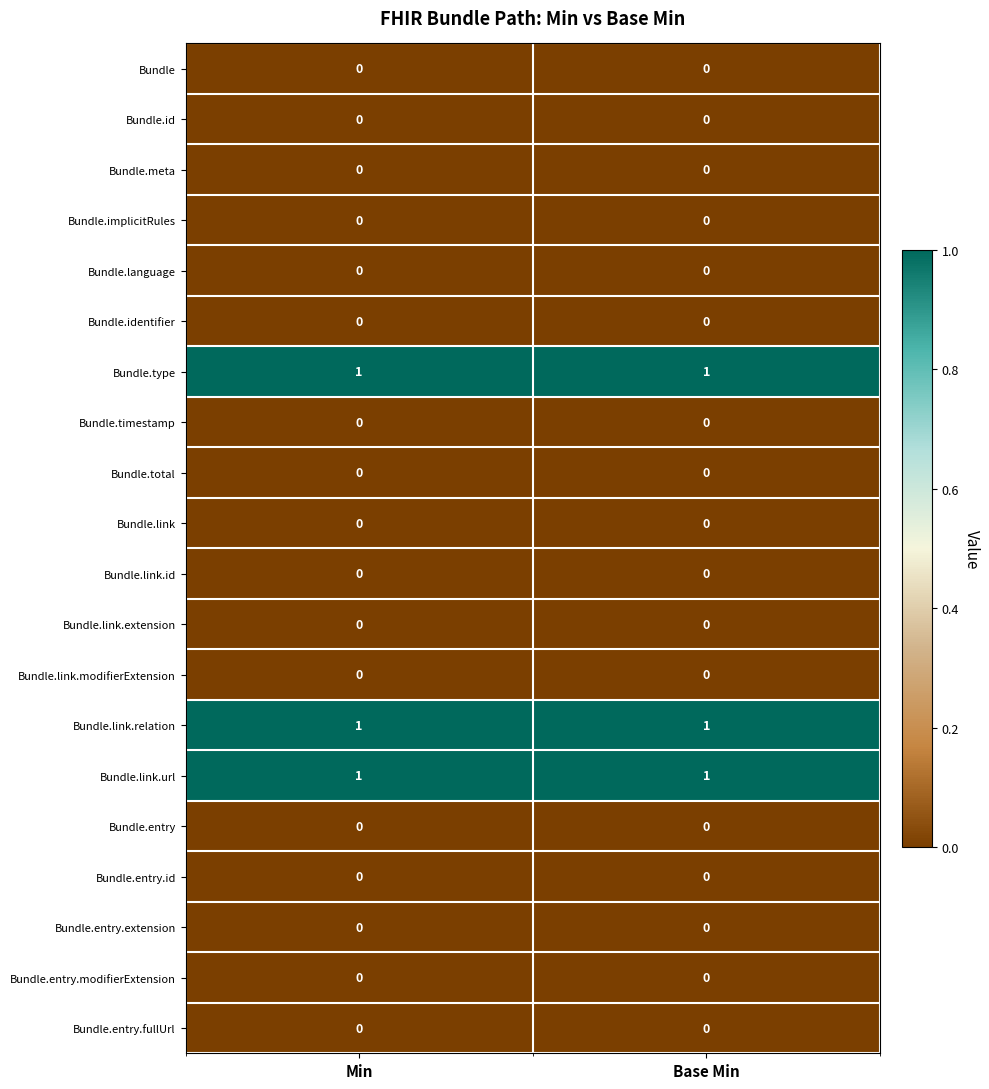

What is the total value across all series at Base Min?

3